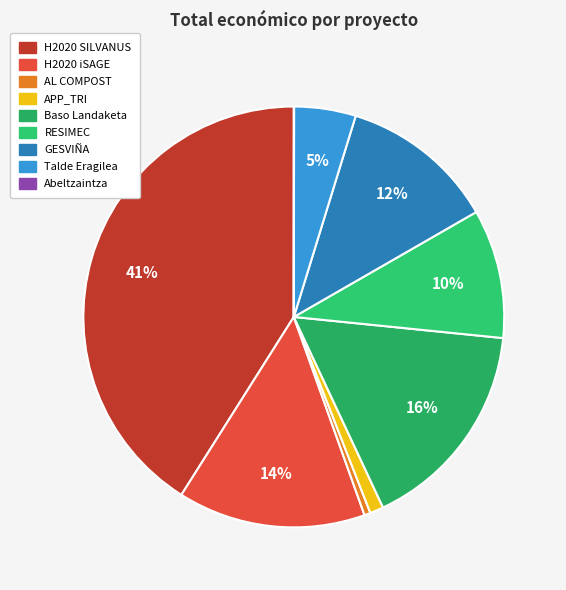

To the nearest percent, what is the difference between the RESIMEC and APP_TRI slice percentages?

9%